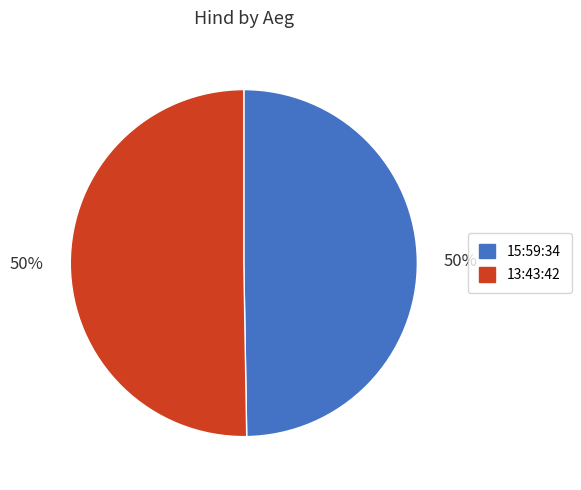

Is the sum of 15:59:34 and 13:43:42 greater than half?

Yes